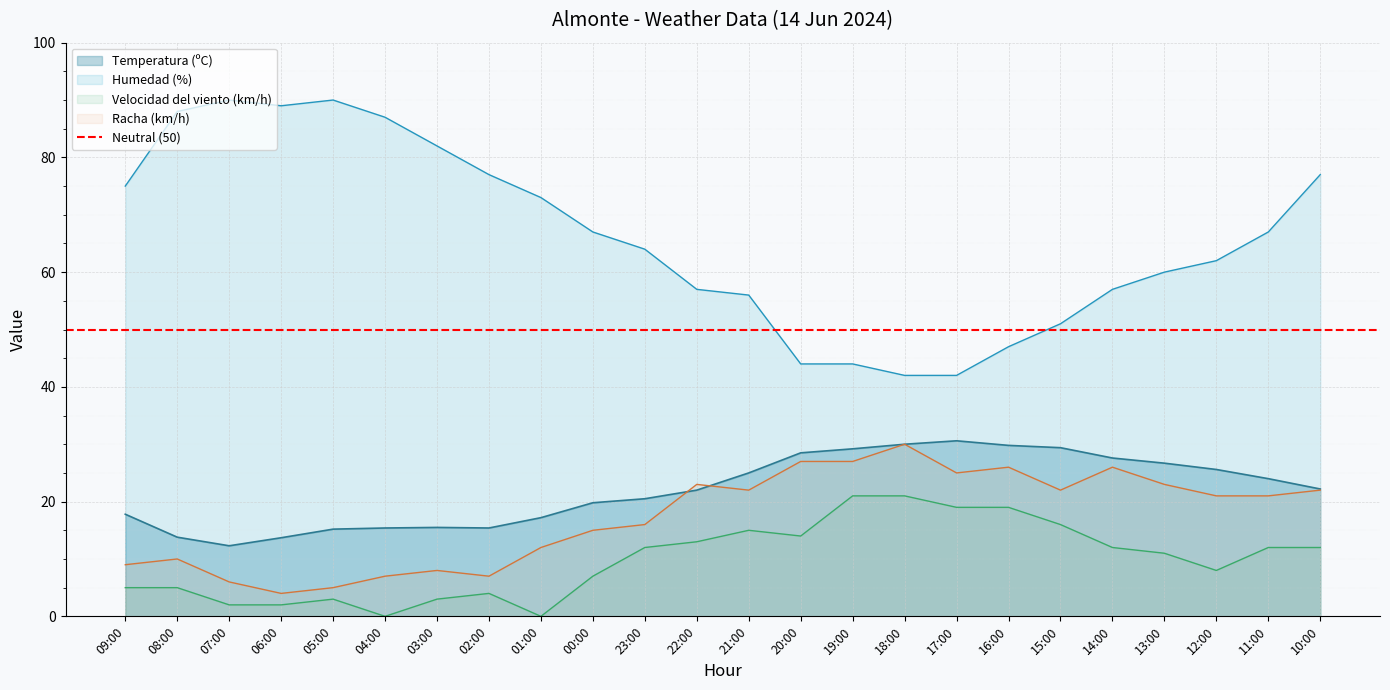

What is the label of the 24th point from the right?

09:00